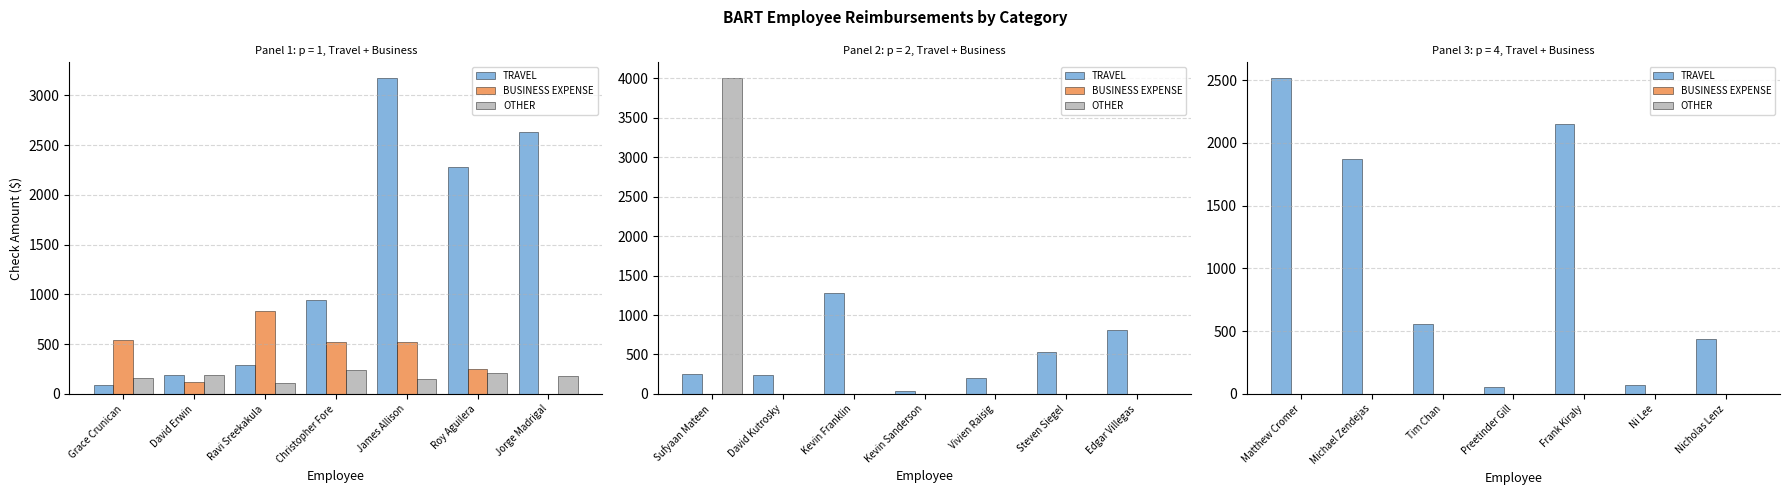

What is the difference between the maximum and second lowest values in the TRAVEL series?

2443.2